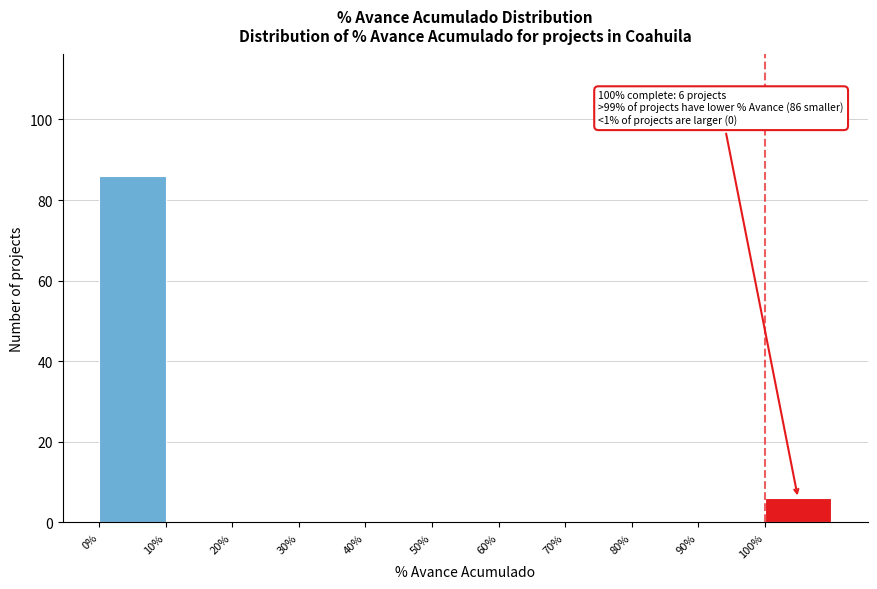

Over which range of the x-axis is the bar tallest?

0 to 10